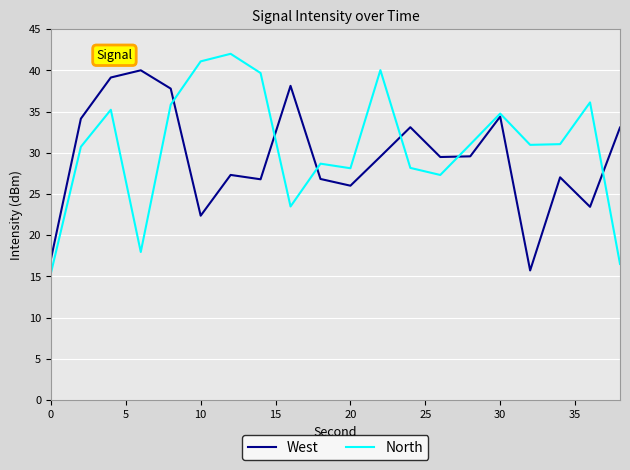

What is the highest value of the West series?

40.0